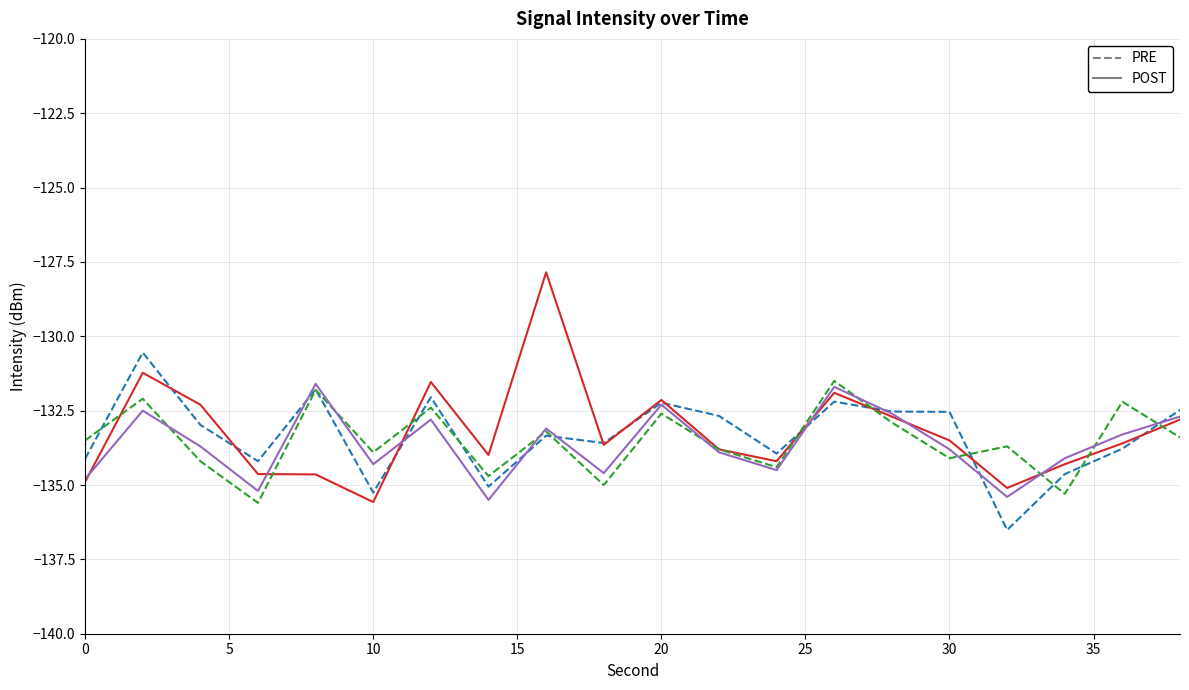

How many lines are shown in the chart?

4